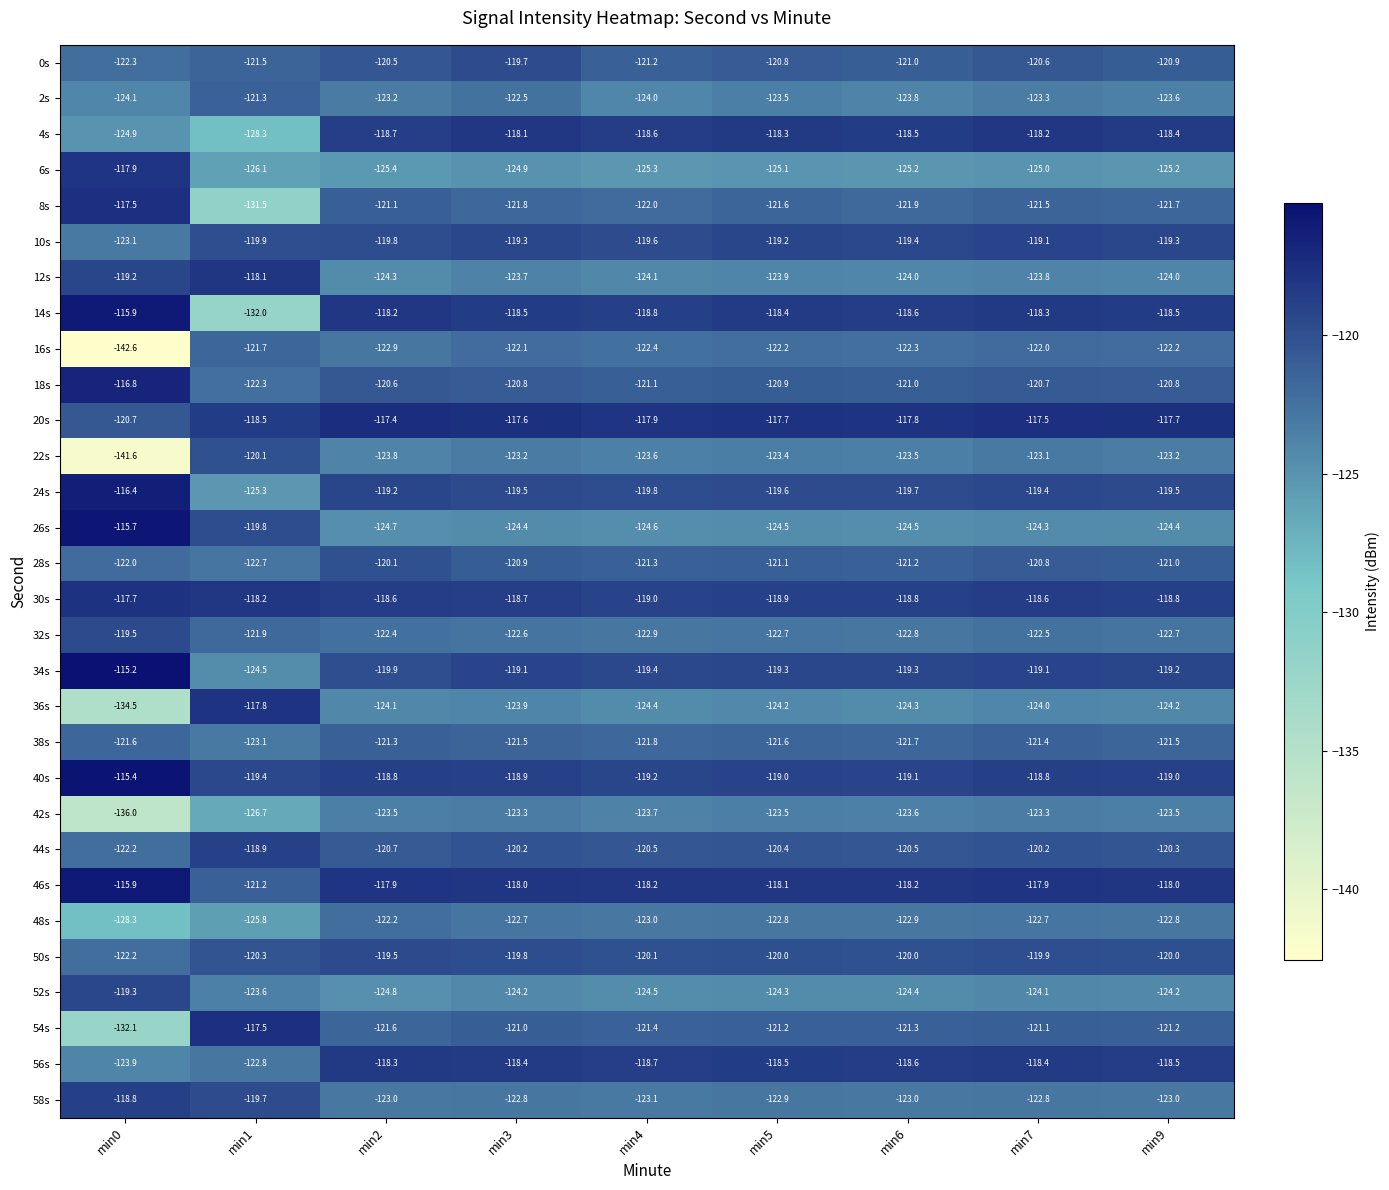

Which series changed the most between min0 and min3?

16s